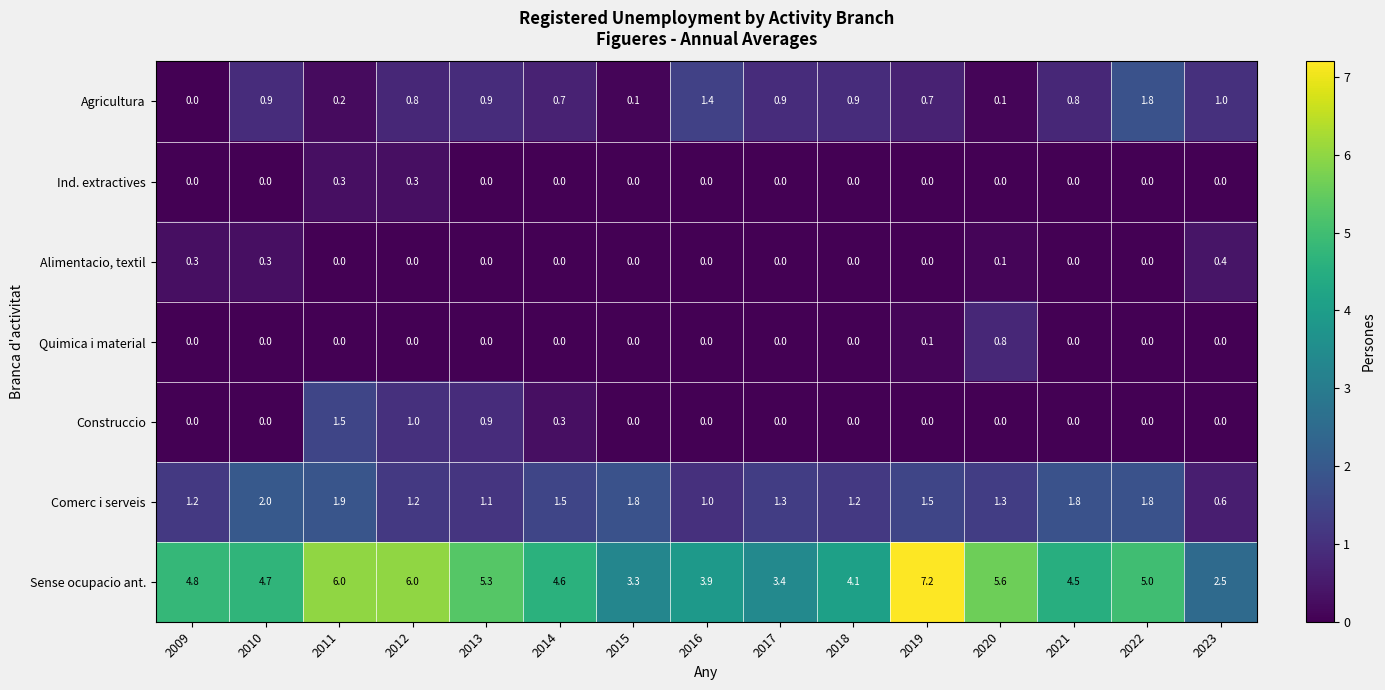

Which series has the largest total across all categories?

Sense ocupacio ant.